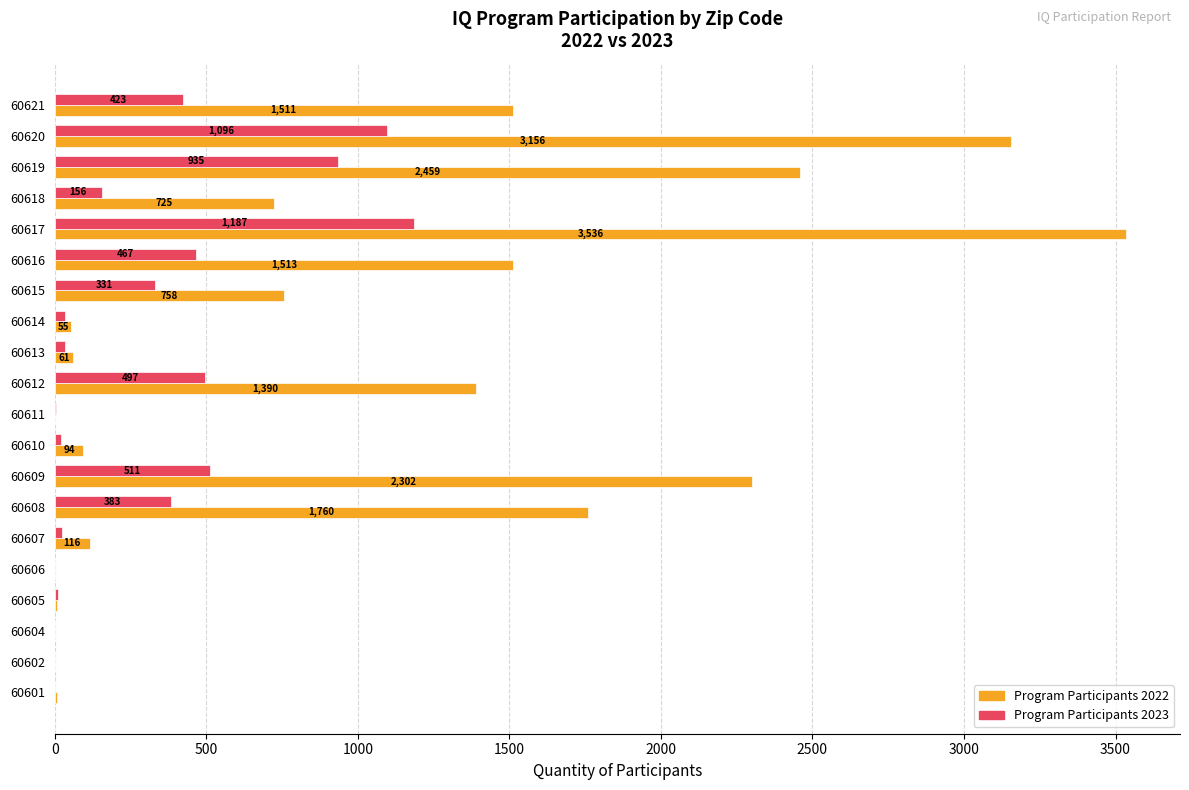

What is the total value across all series at 60614?

88